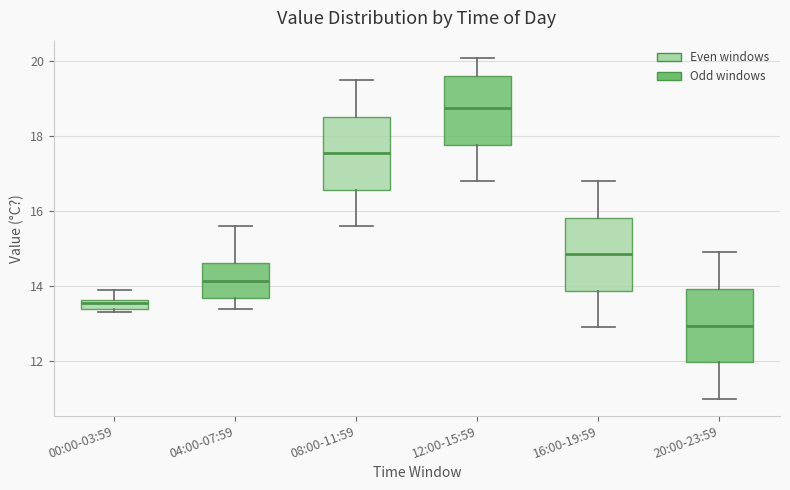

Which box has the highest median line?

12:00-15:59